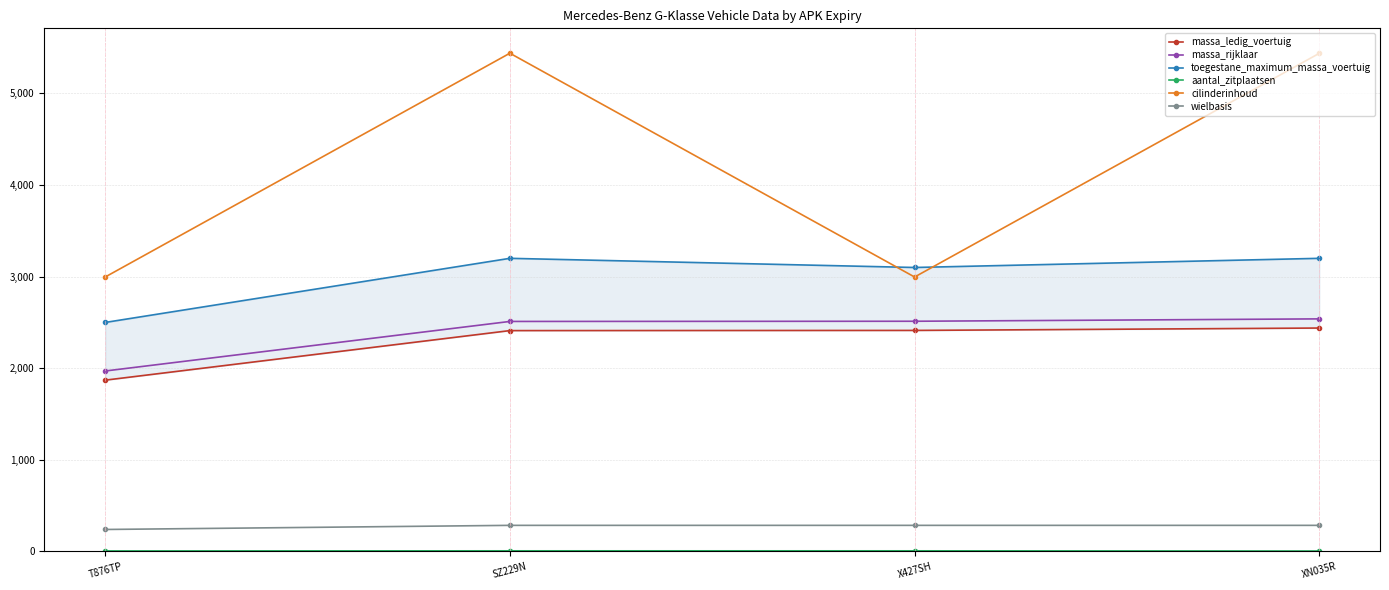

True or false: massa_ledig_voertuig and massa_rijklaar cross at least once.

False